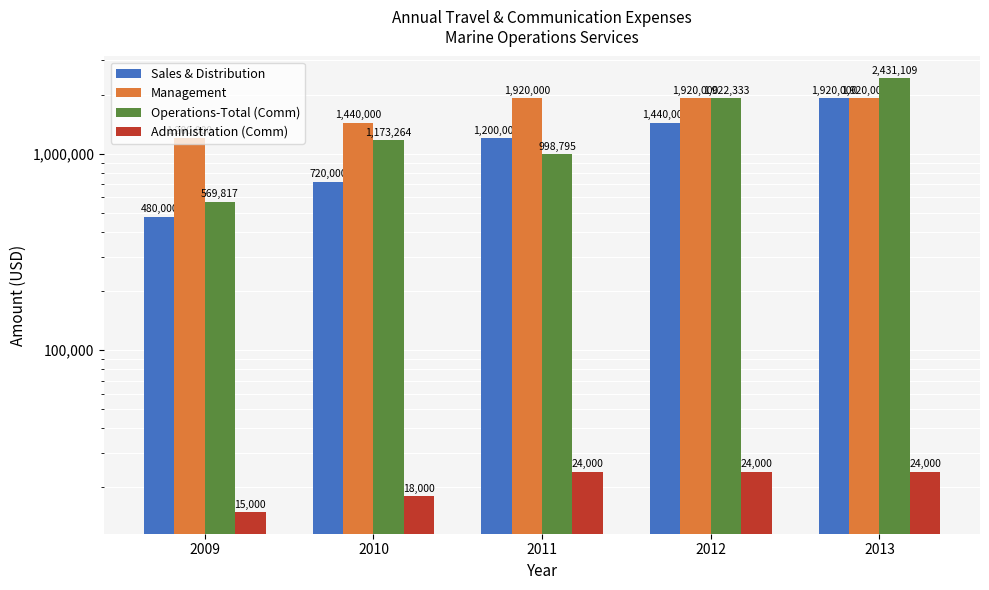

How many bars are there in each group?

4